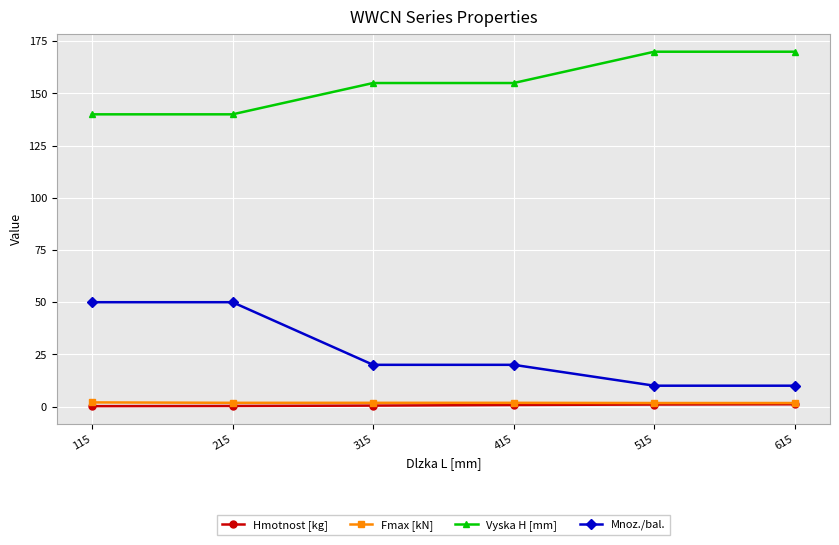

What is the difference between the maximum and minimum values in the Hmotnost [kg] series?

0.9